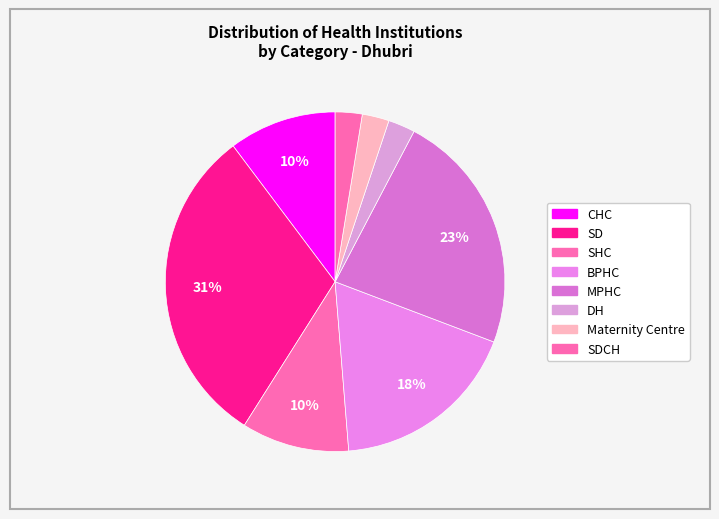

How many slices are in this pie chart?

8